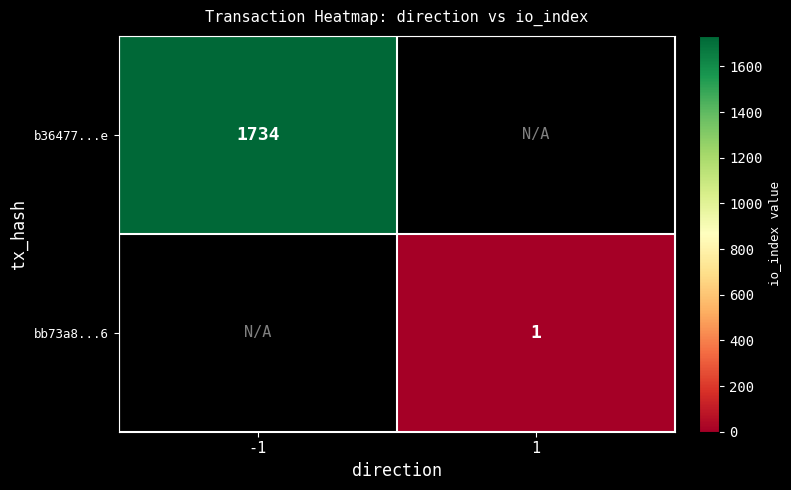

What is the smallest value displayed?

1.0